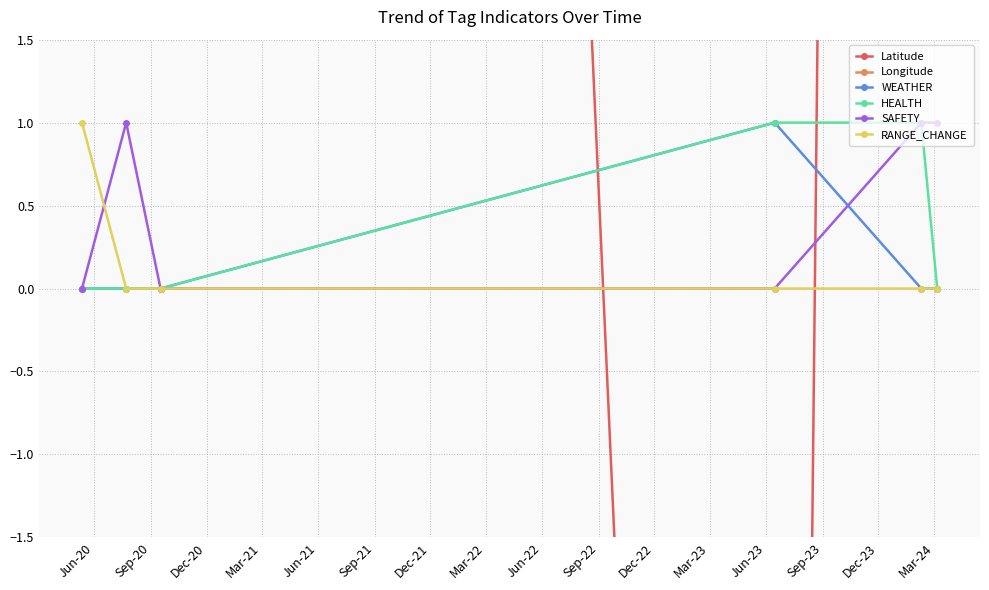

True or false: SAFETY has more than 0 points higher than both neighbors.

True